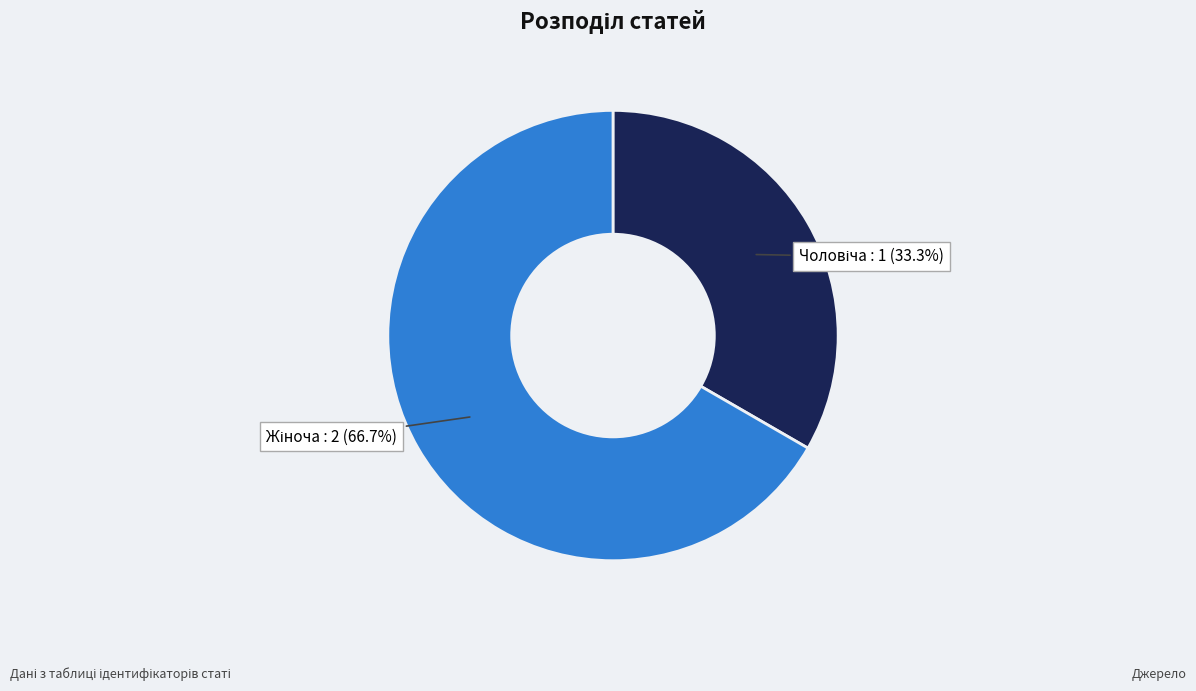

Does any single category account for the majority?

Yes